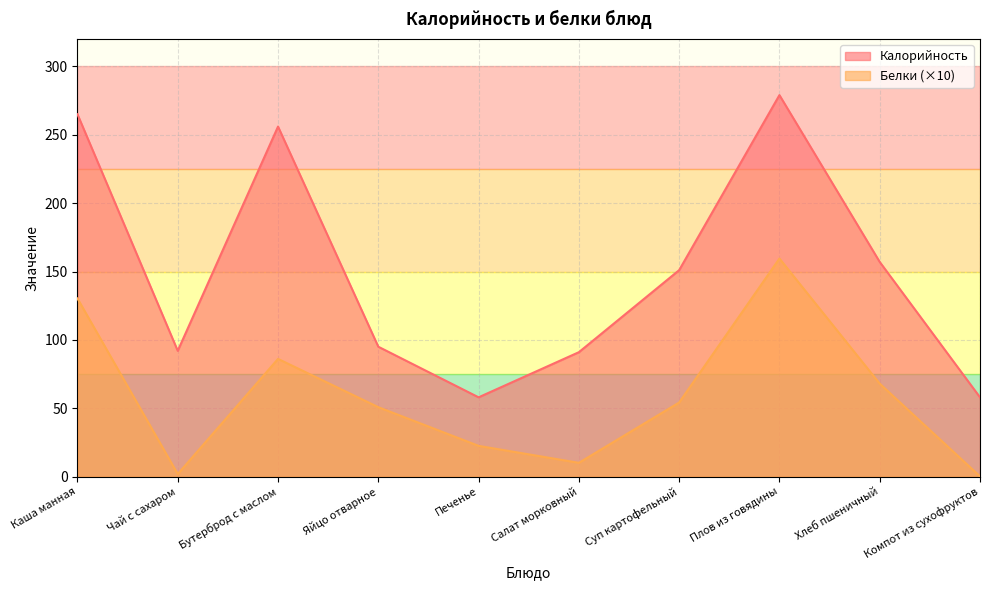

Reading left to right, extract all data points from this chart.

Калорийность: Каша манная=265.0	Чай с сахаром=92.0	Бутерброд с маслом=256.0	Яйцо отварное=95.0	Печенье=58.0	Салат морковный=91.0	Суп картофельный=151.0	Плов из говядины=279.0	Хлеб пшеничный=157.0	Компот из сухофруктов=58.0
Белки: Каша манная=130.3	Чай с сахаром=1.9	Бутерброд с маслом=86.1	Яйцо отварное=50.8	Печенье=22.5	Салат морковный=10.1	Суп картофельный=54.2	Плов из говядины=159.5	Хлеб пшеничный=68.0	Компот из сухофруктов=0.2